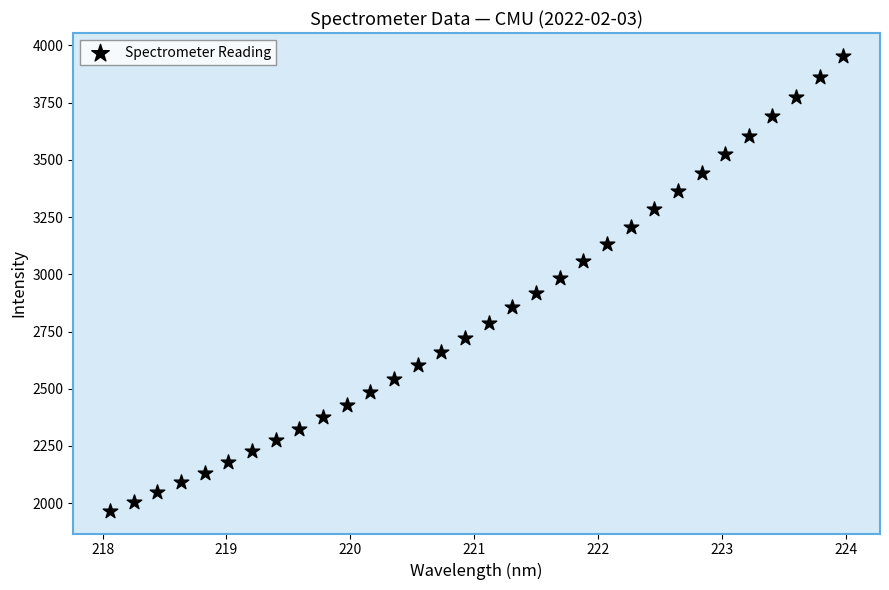

What is the range of Y values (max minus min)?

1988.0